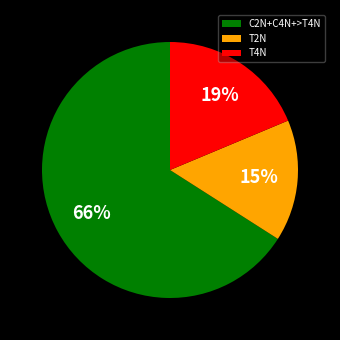

Is the sum of T2N and T4N greater than half?

No